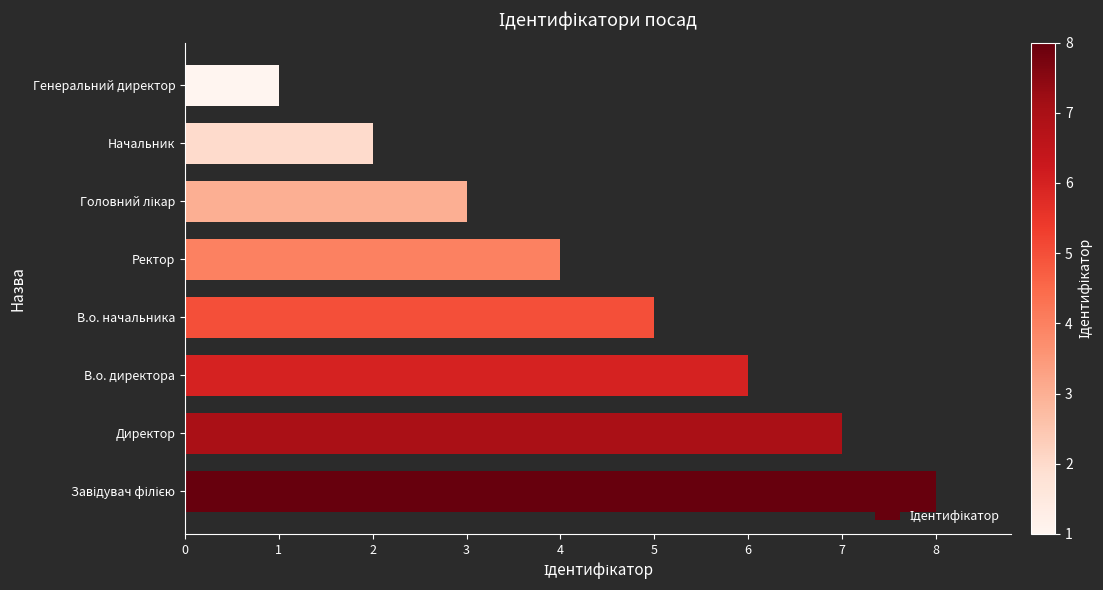

Count the values in the range 3 to 7.

5